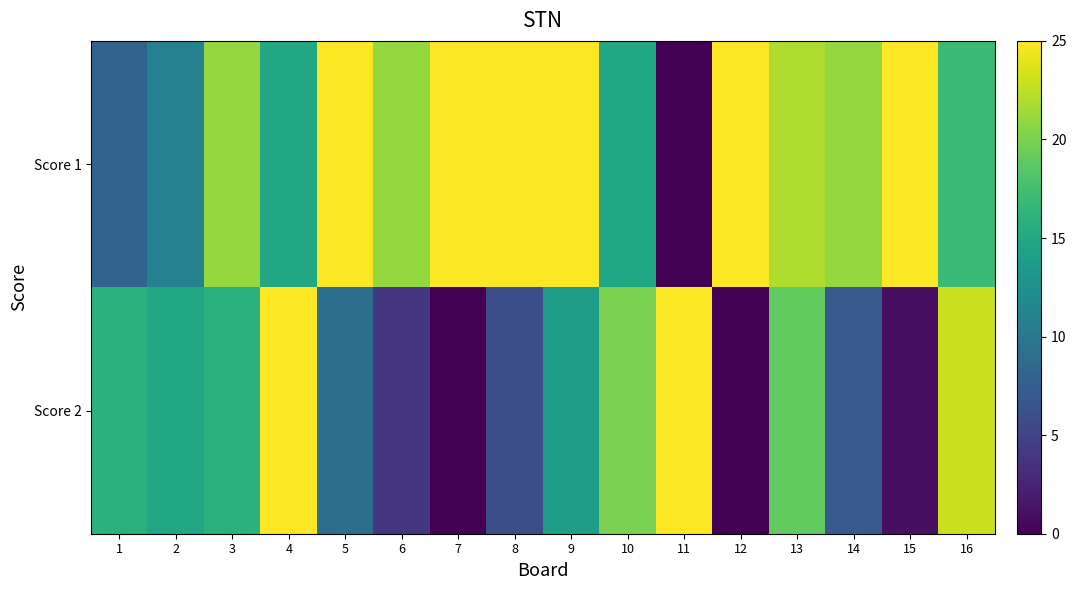

What is the total value across all series at 12?

25